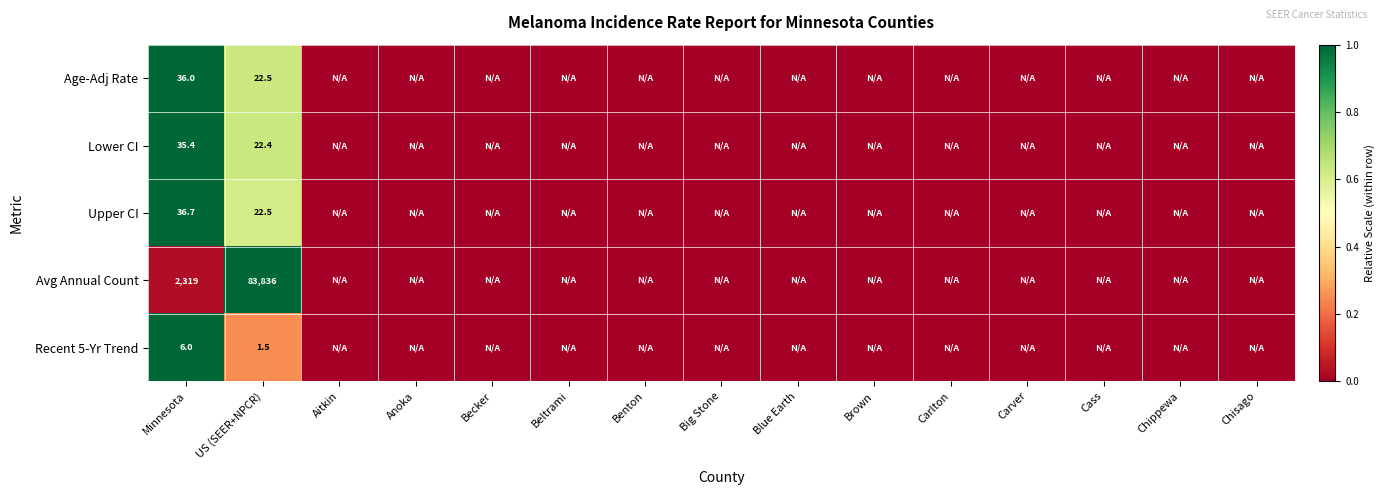

What is the spread (max minus min) of values at US (SEER+NPCR)?

83834.5